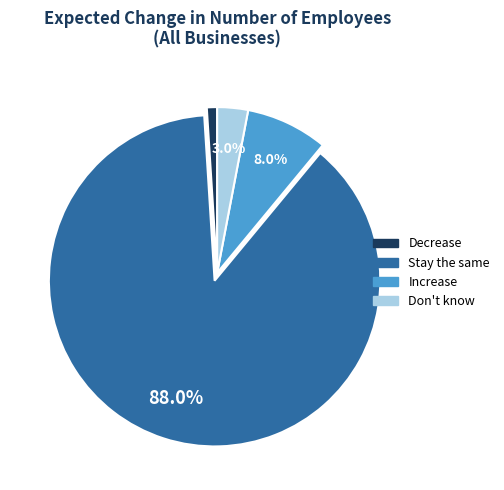

What is the largest slice in the pie chart?

Stay the same